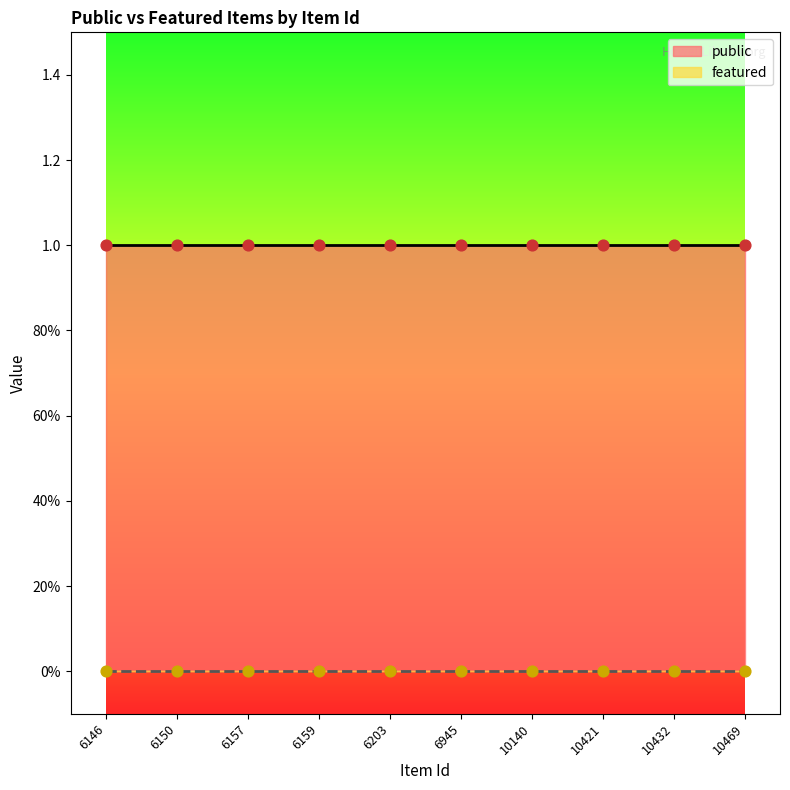

At how many categories does at least one series exceed 0?

10